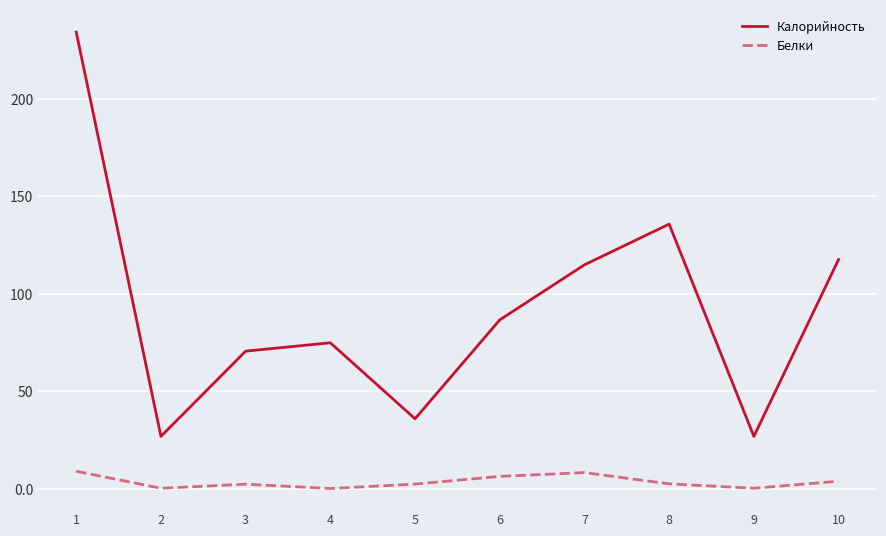

True or false: Калорийность and Белки cross at least once.

False